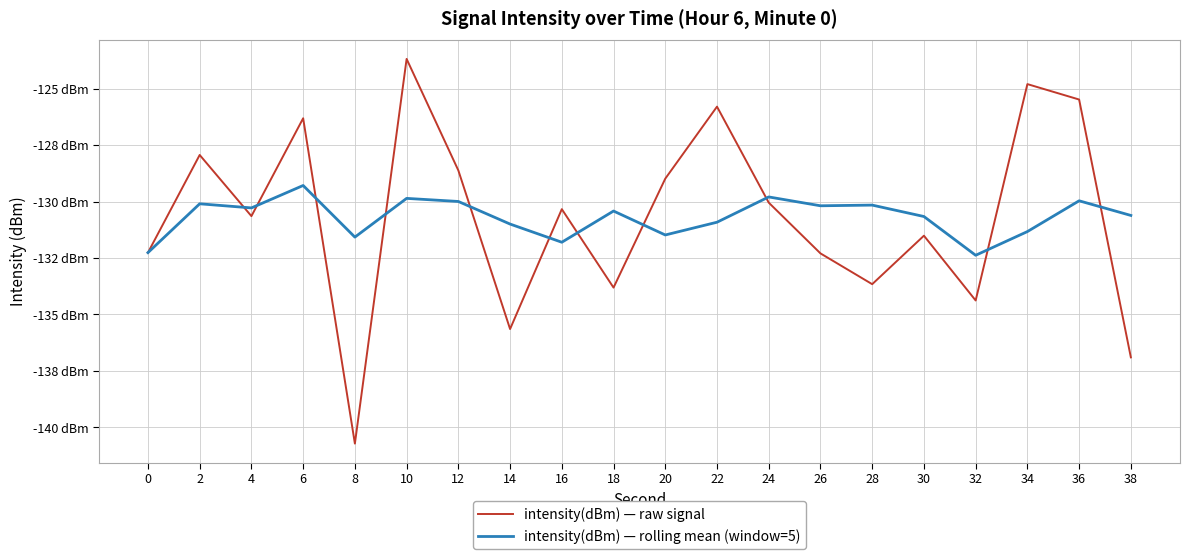

How many times do intensity(dBm) — rolling mean (window=5) and intensity(dBm) — raw signal cross each other?

11